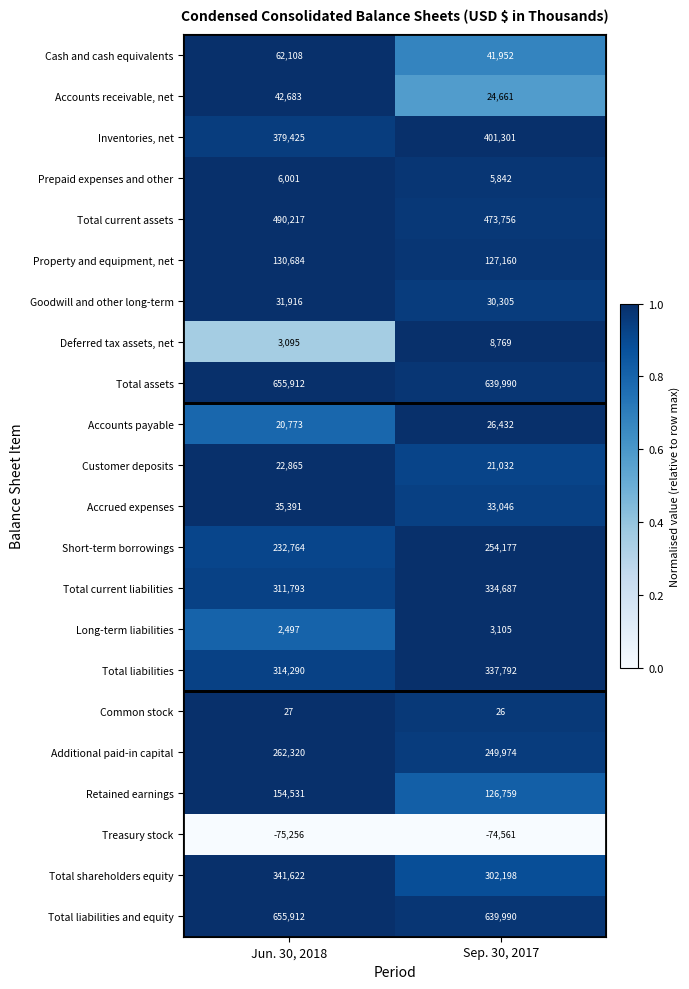

What is the total value across all series at Sep. 30, 2017?

4008393